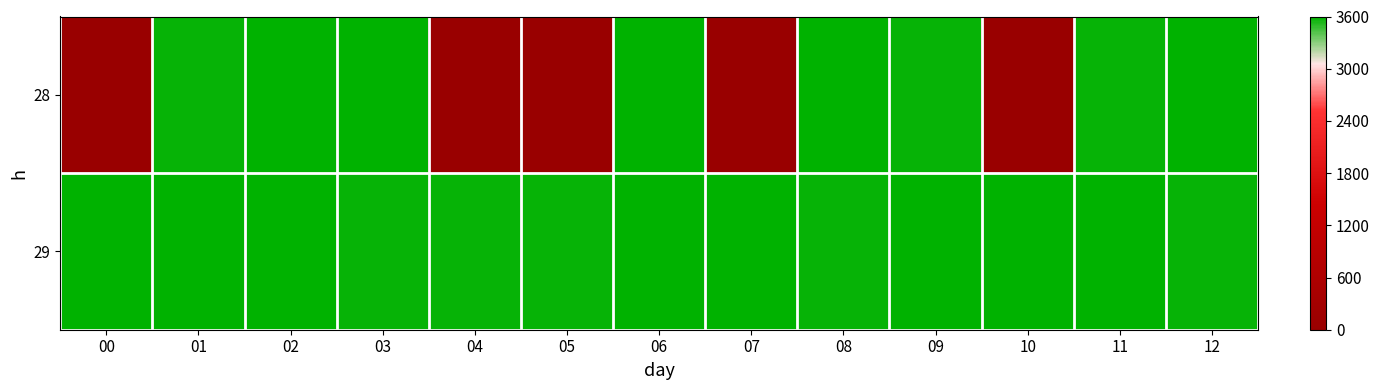

Between 03 and 12, which series saw the biggest shift?

29